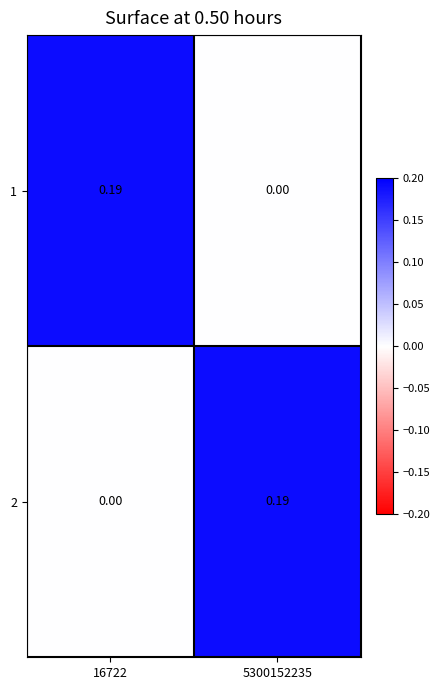

Is the value of 1 at 5300152235 greater than the value of 2 at 5300152235?

No